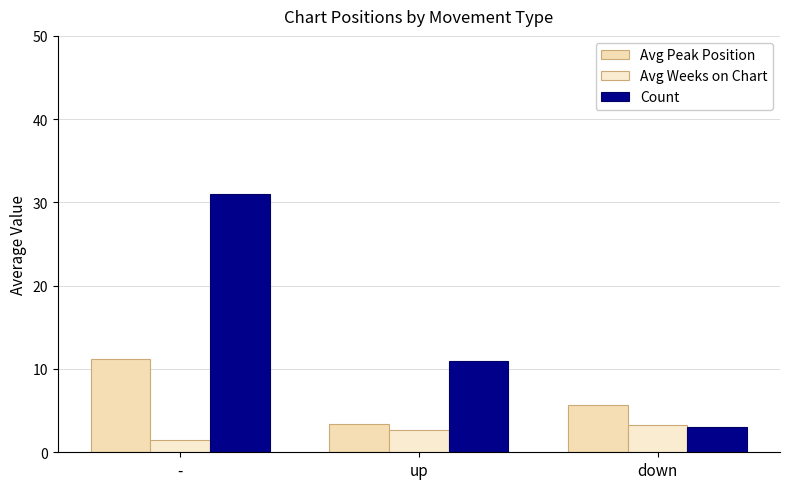

Count the Count values in the range 3 to 31.

3